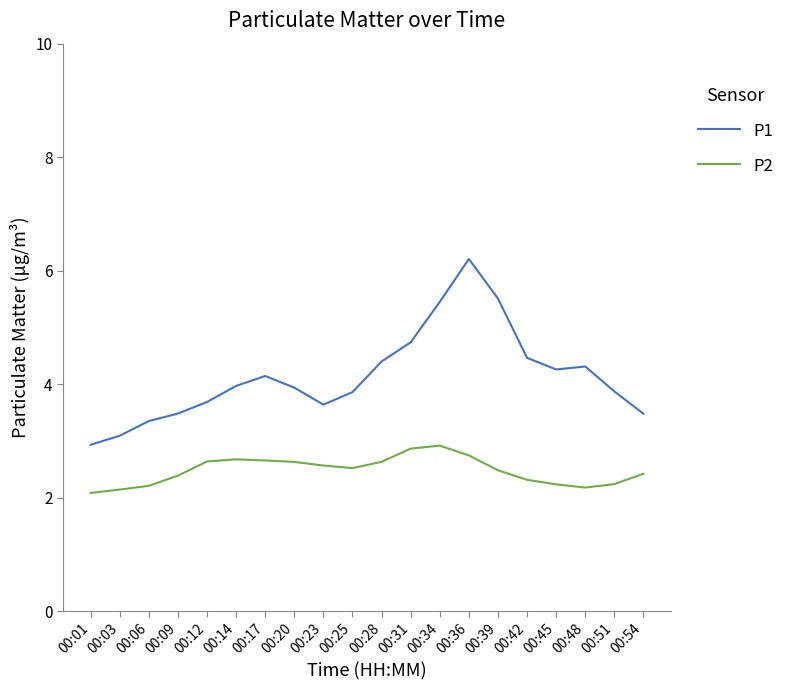

What is the difference between the second highest and minimum values in the P1 series?

2.6